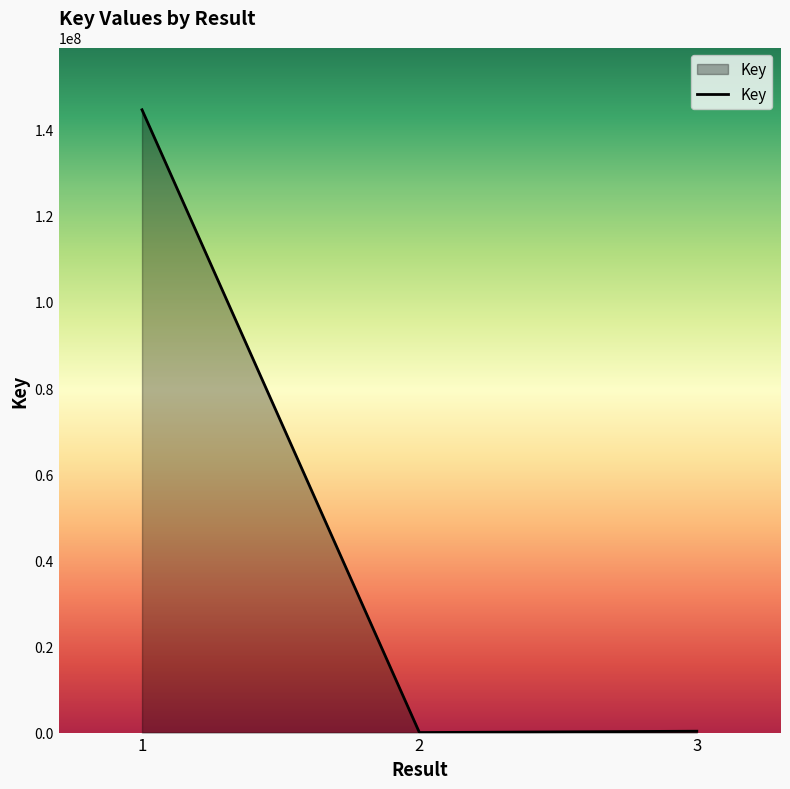

The chart shows a value of 6764 at 2. True or false?

True